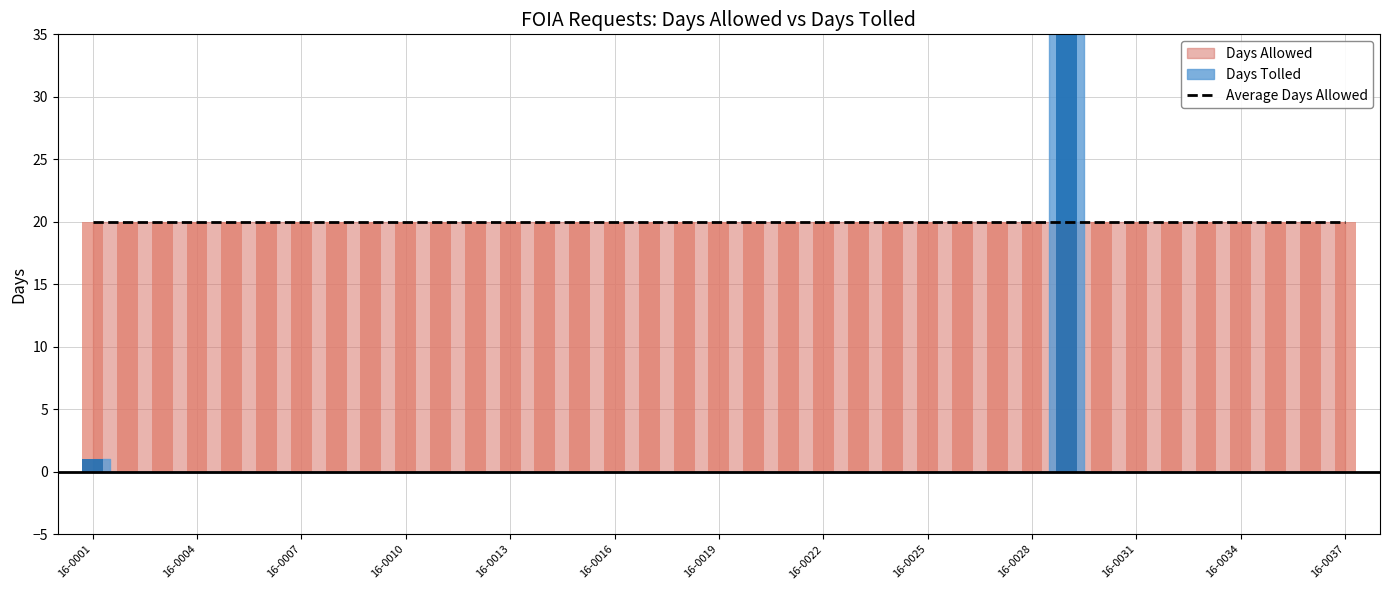

Rank the series by their maximum value, from lowest to highest.

Days Allowed, Days Tolled